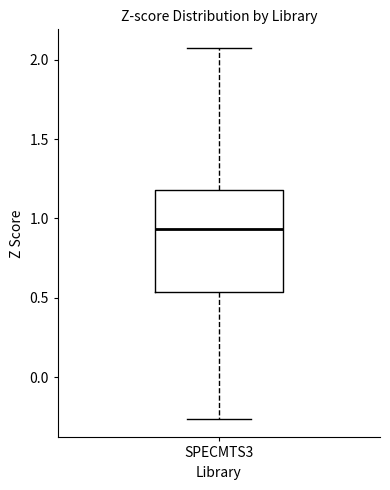

Read this box plot against the y-axis: the position of the median line, the range covered by the box, and the ends of both whiskers. The values are not printed on the chart, so give them approximately, as read against the axis.

median 0.95, box 0.55 to 1.20, whiskers -0.25 to 2.05